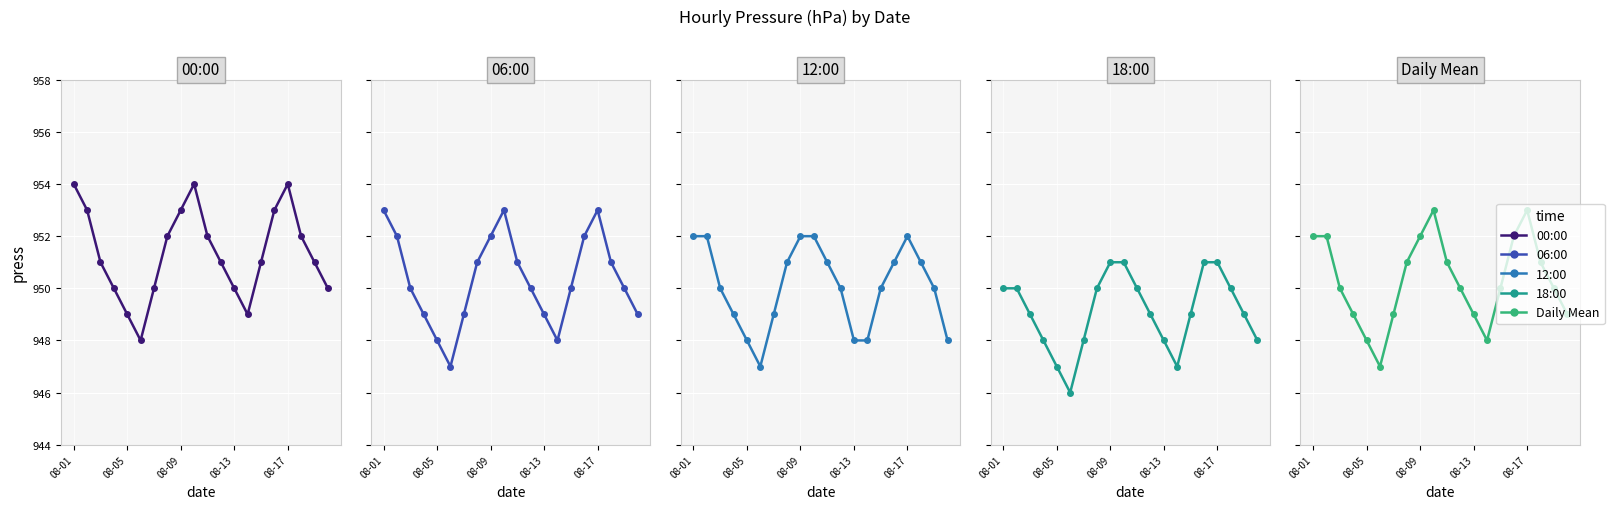

What is the spread (max minus min) of values at 08-13?

2